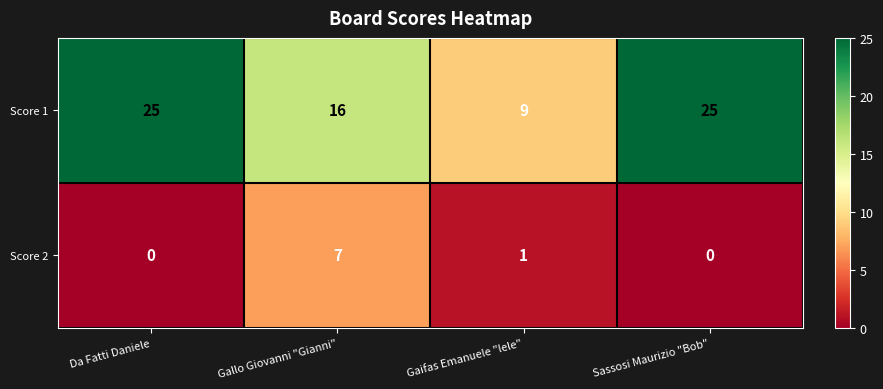

List the series in order of their peak value, highest first.

Score 1, Score 2